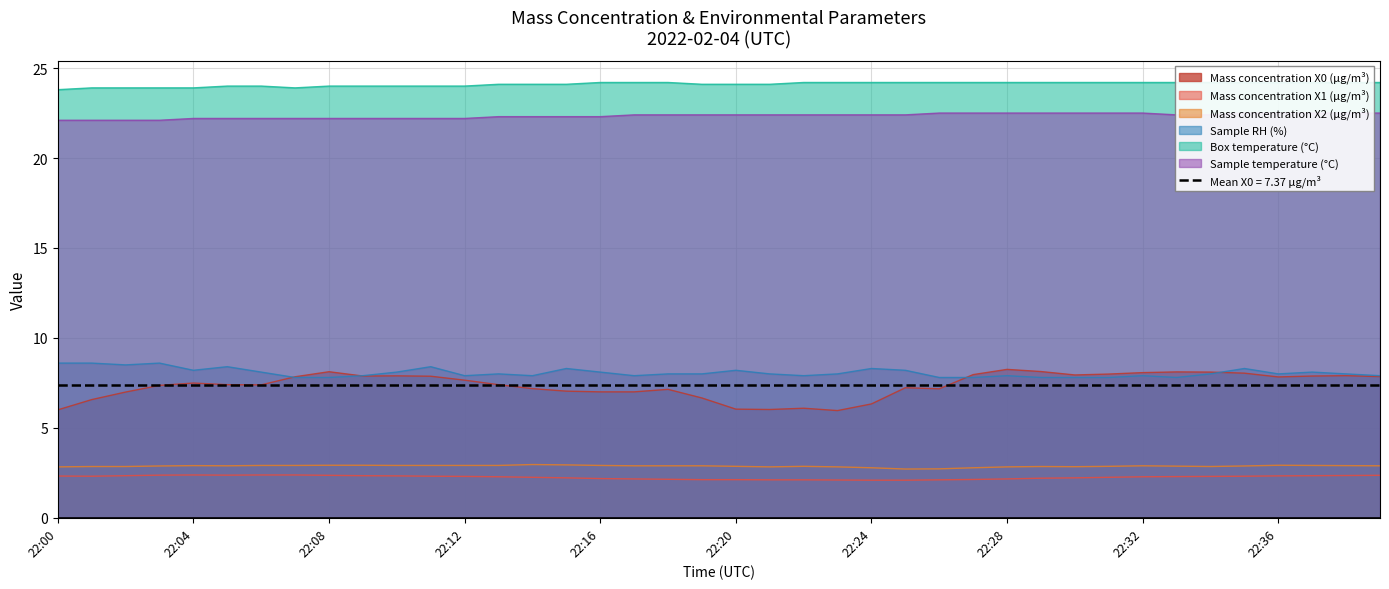

Where is Mass concentration X0 (μg/m³) nearest to the value 7?

22:16